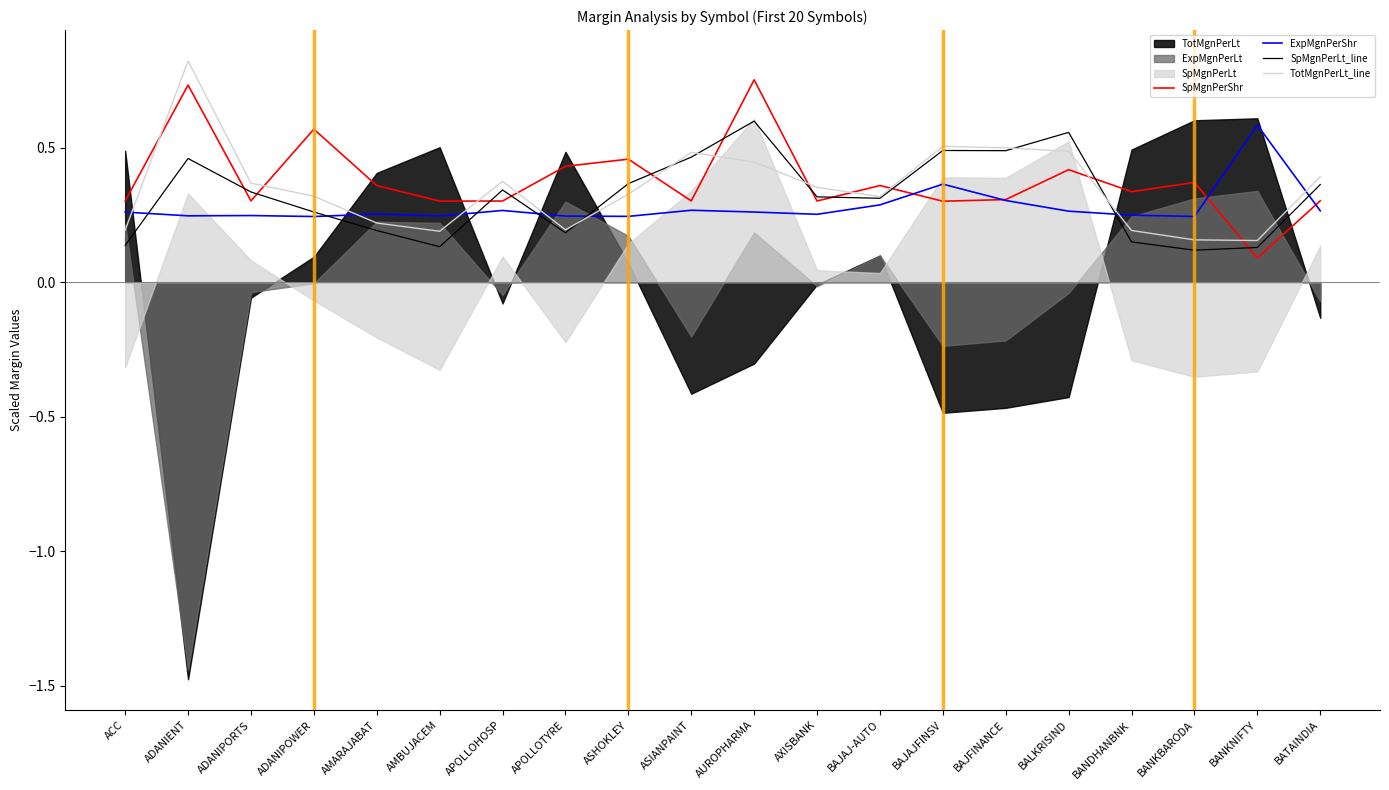

How many intersections are there between SpMgnPerLt_line and TotMgnPerLt_line?

6